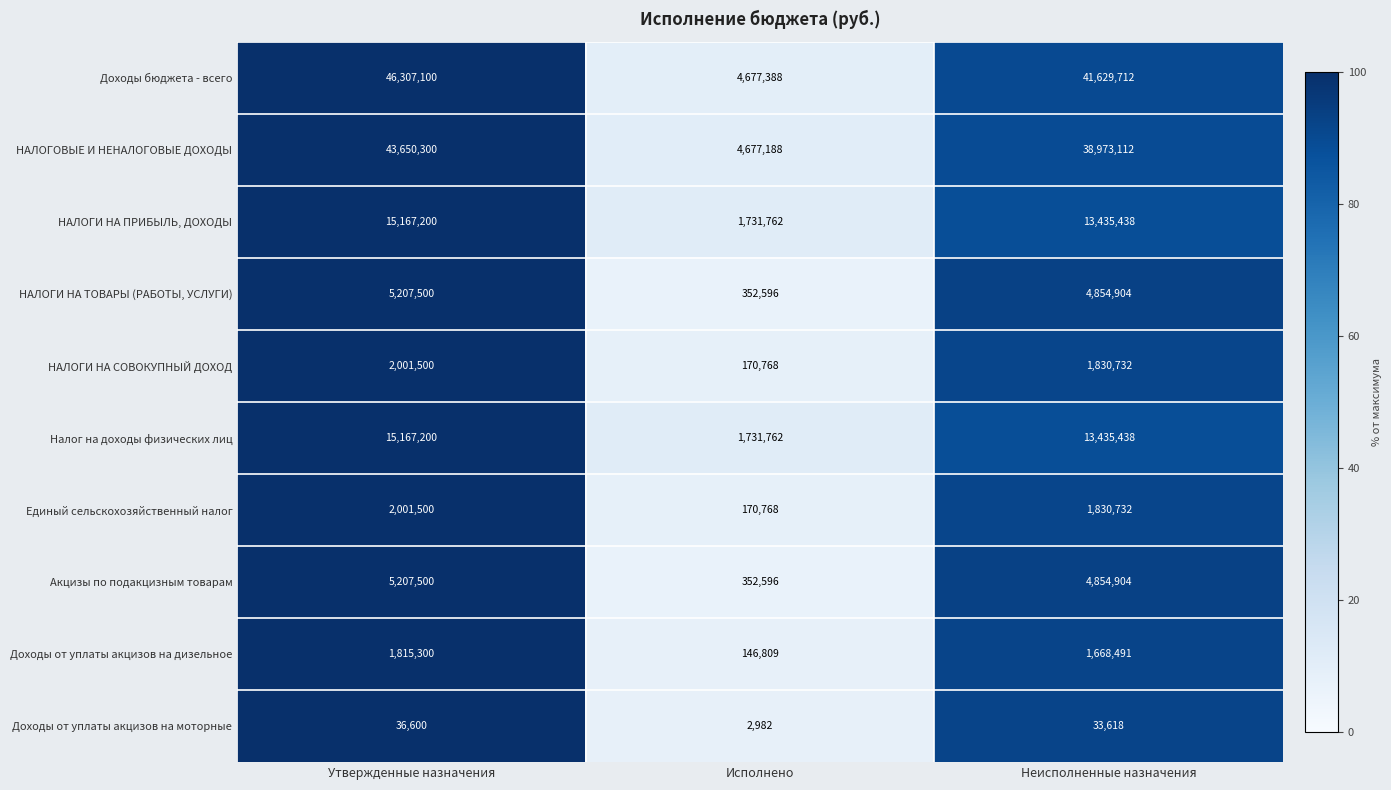

Reading left to right, transcribe all the data shown in this chart.

Доходы бюджета - всего: 46307100	4677388	41629712
НАЛОГОВЫЕ И НЕНАЛОГОВЫЕ ДОХОДЫ: 43650300	4677188	38973112
НАЛОГИ НА ПРИБЫЛЬ, ДОХОДЫ: 15167200	1731762	13435438
НАЛОГИ НА ТОВАРЫ (РАБОТЫ, УСЛУГИ): 5207500	352596	4854904
НАЛОГИ НА СОВОКУПНЫЙ ДОХОД: 2001500	170768	1830732
Налог на доходы физических лиц: 15167200	1731762	13435438
Единый сельскохозяйственный налог: 2001500	170768	1830732
Акцизы по подакцизным товарам: 5207500	352596	4854904
Доходы от уплаты акцизов на дизельное: 1815300	146809	1668491
Доходы от уплаты акцизов на моторные: 36600	2982	33618